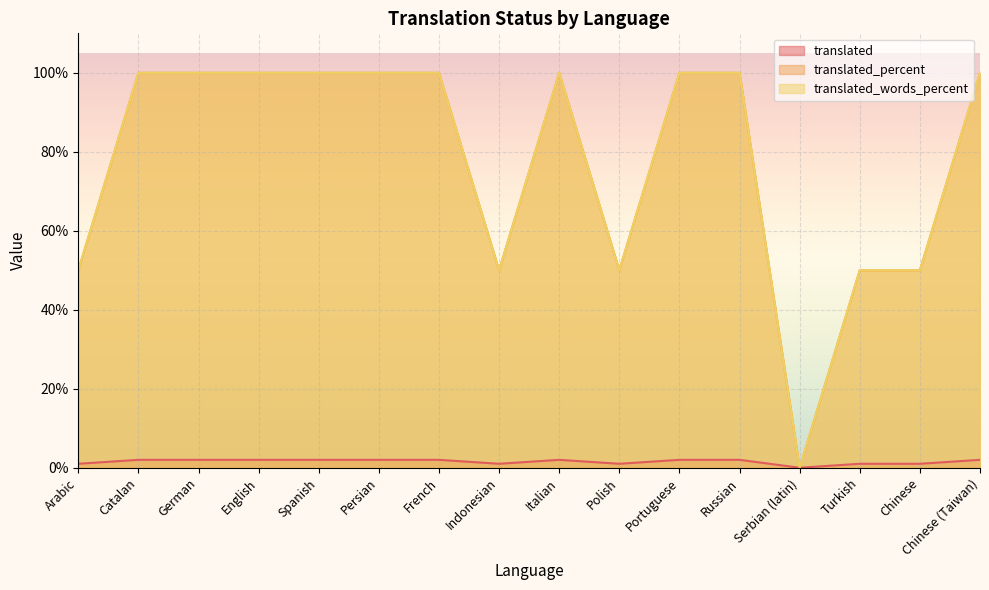

What is the total value across all series at Chinese?

101